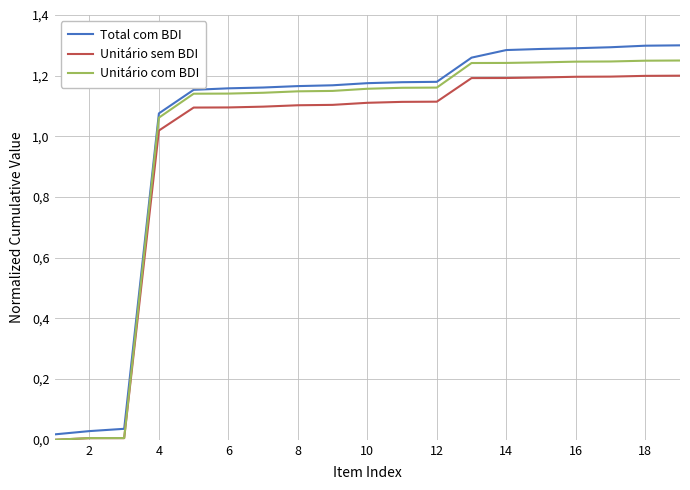

Is this an area chart (filled region under the line)?

No